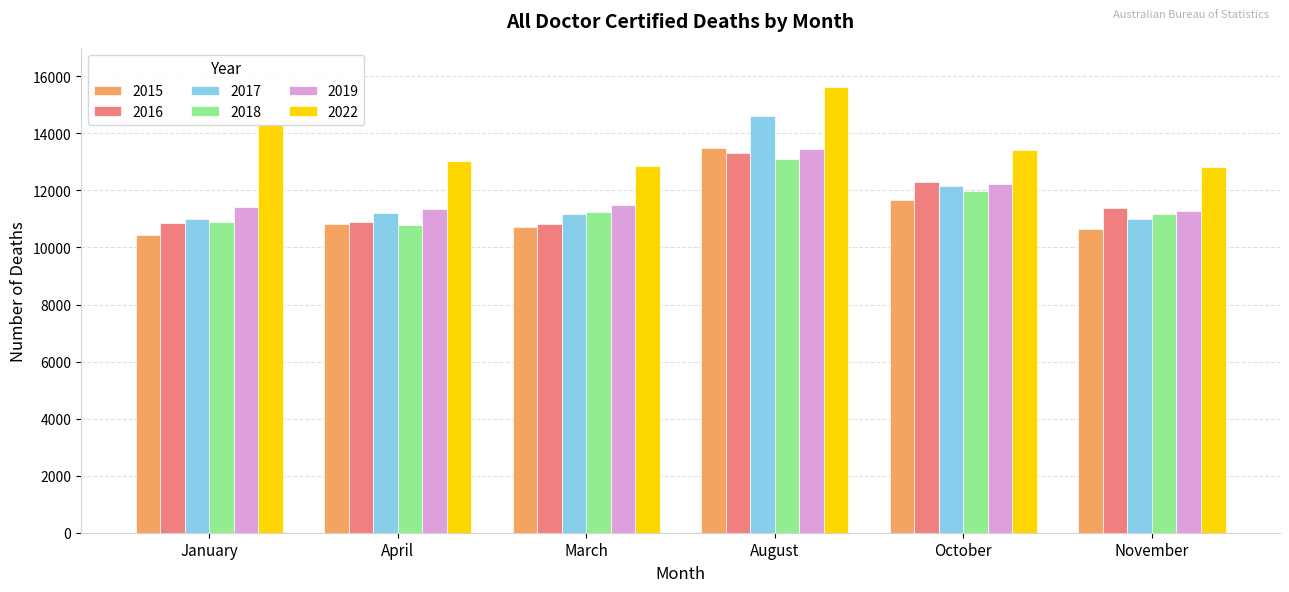

What is the spread (max minus min) of values at August?

2538